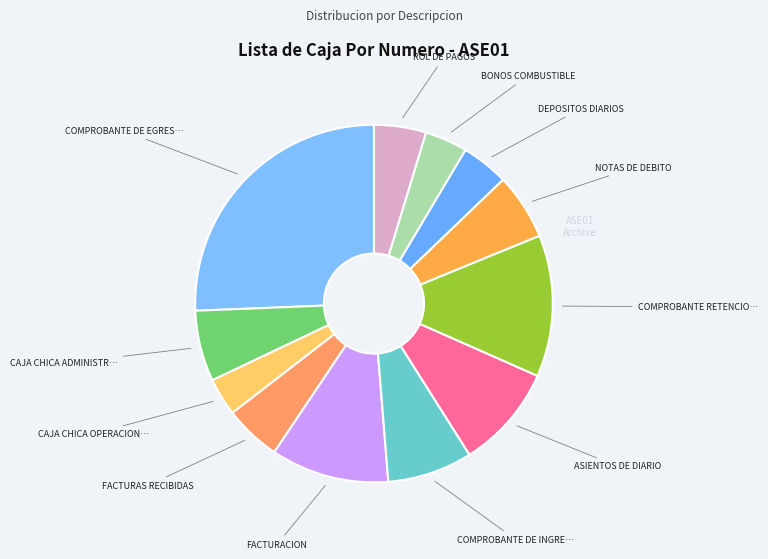

Count the number of slices in the pie.

12